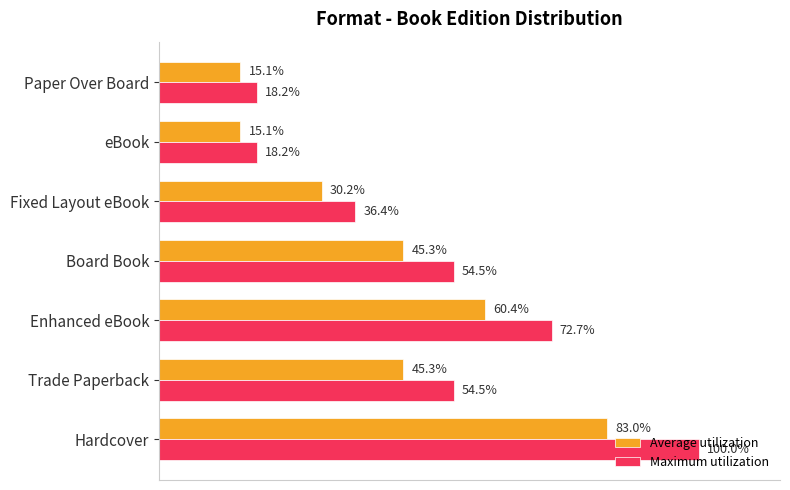

At which category does the chart reach its peak across all series?

Hardcover